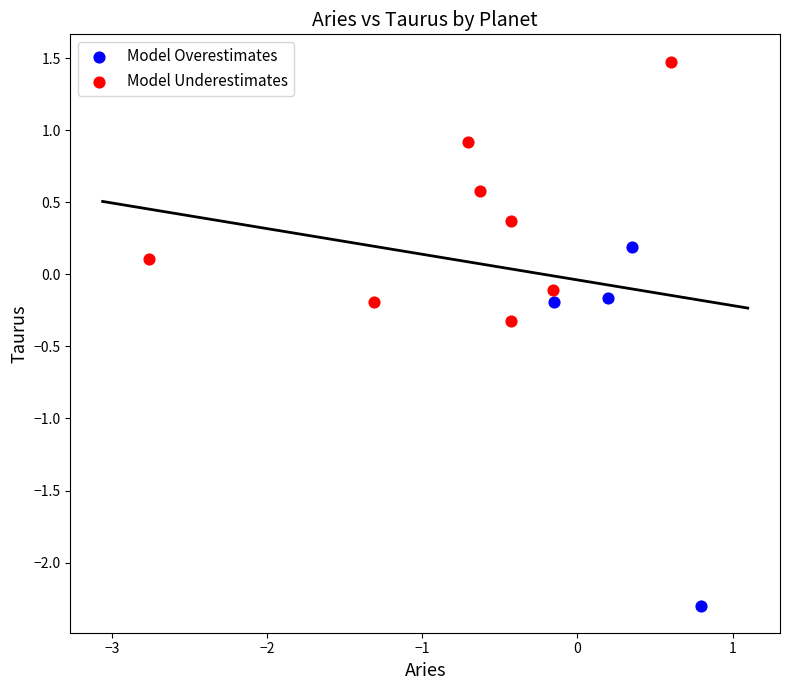

Which series has the largest Y range (max minus min)?

Model Overestimates